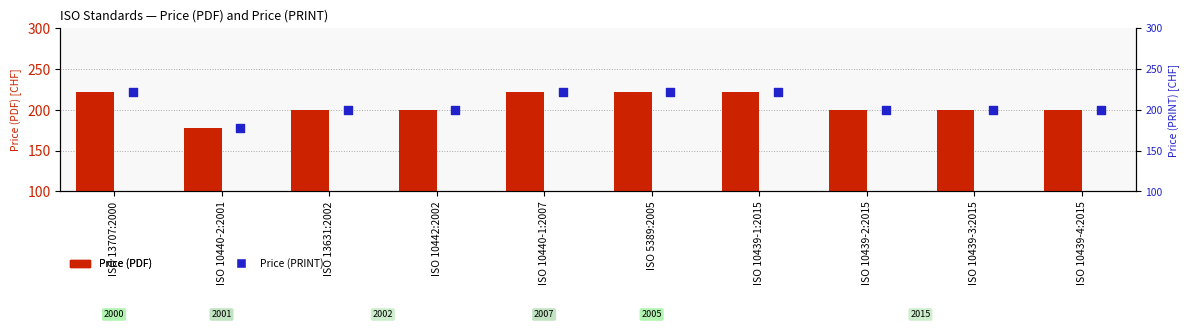

What are all the series names shown in the legend?

Price (PDF), Price (PRINT)